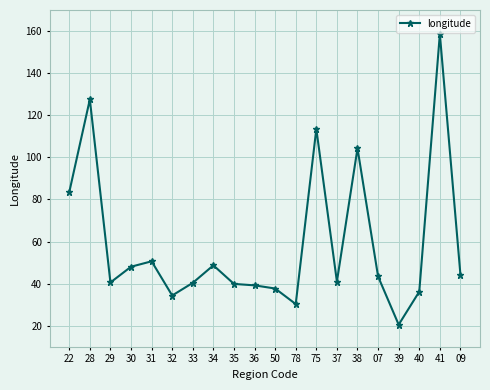

What is the smallest value displayed?

20.5